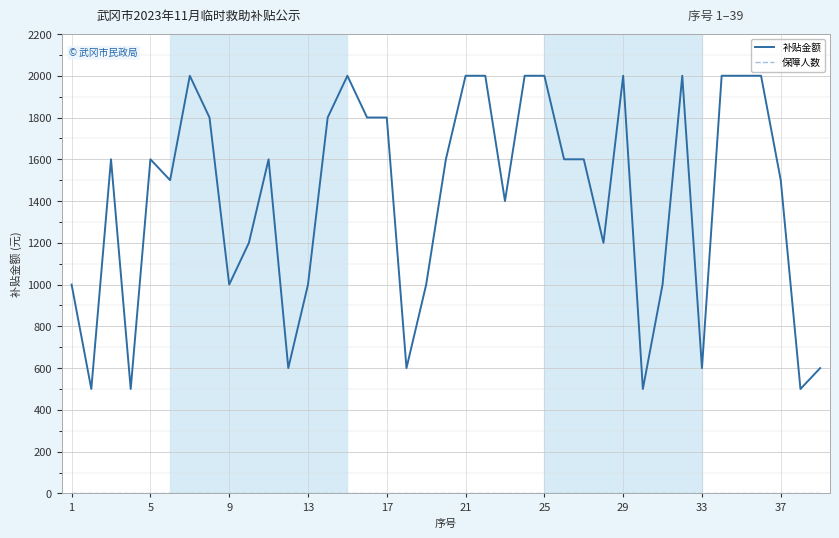

Which series has the largest total across all categories?

补贴金额